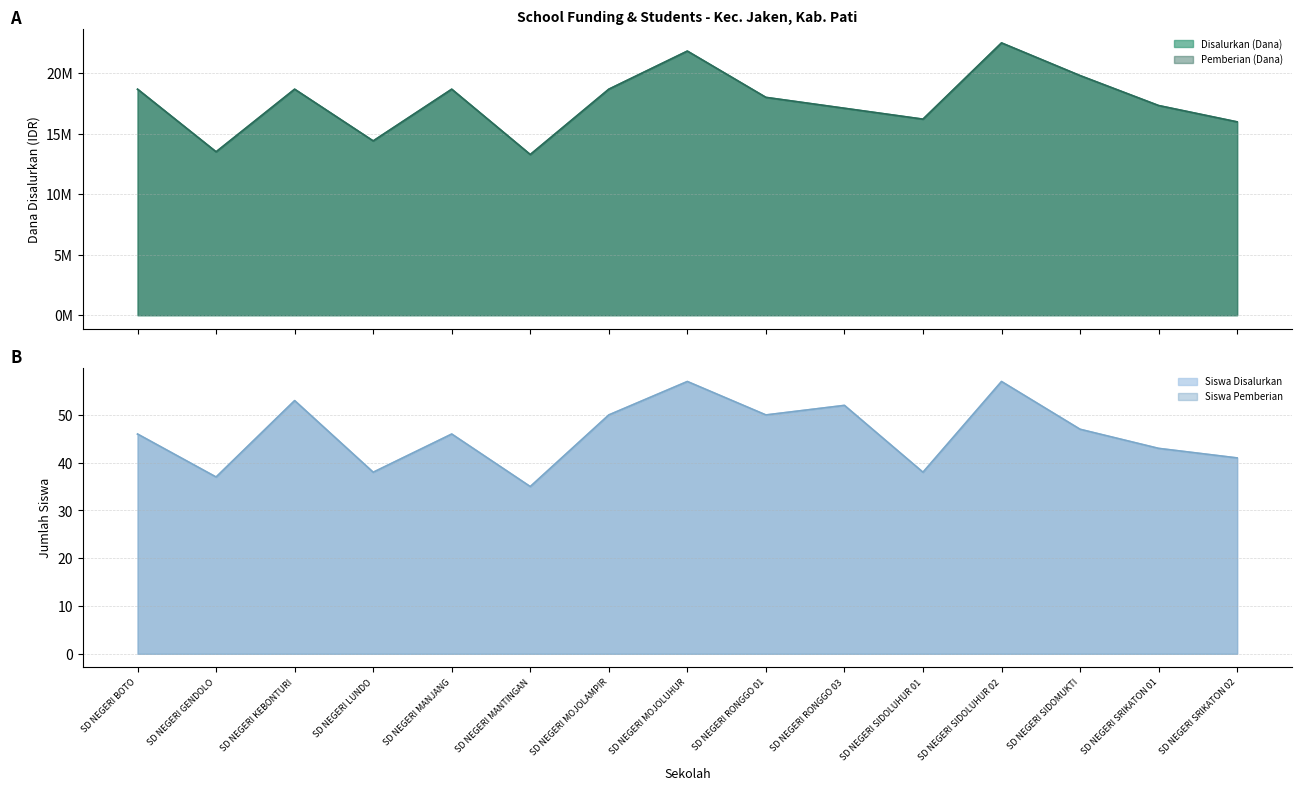

True or false: Disalurkan (Dana) and Pemberian (Dana) intersect in this chart.

False